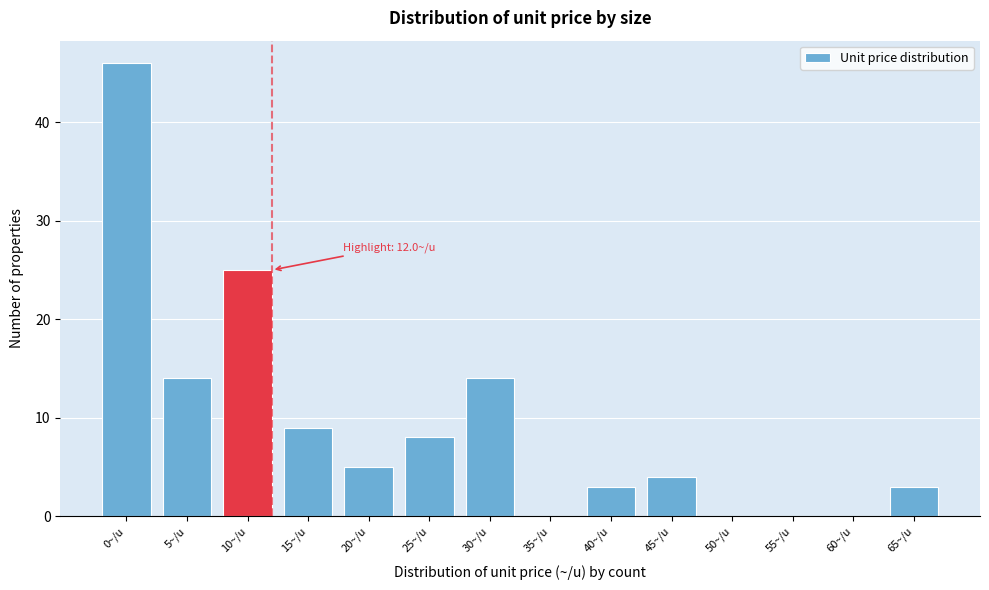

Reading left to right, list all the values displayed in this chart.

0~/u=46	5~/u=14	10~/u=25	15~/u=9	20~/u=5	25~/u=8	30~/u=14	35~/u=0	40~/u=3	45~/u=4	50~/u=0	55~/u=0	60~/u=0	65~/u=3